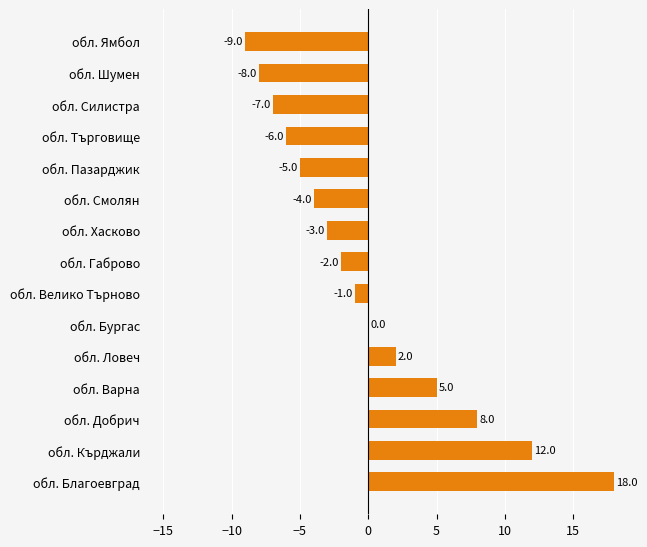

The value at обл. Варна is 8. True or false?

False